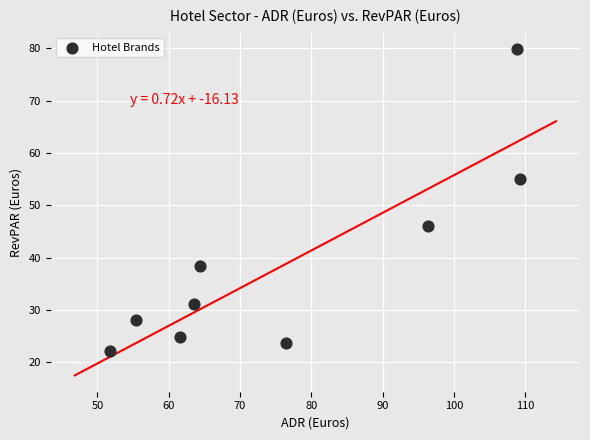

What is the average Y value?

38.8